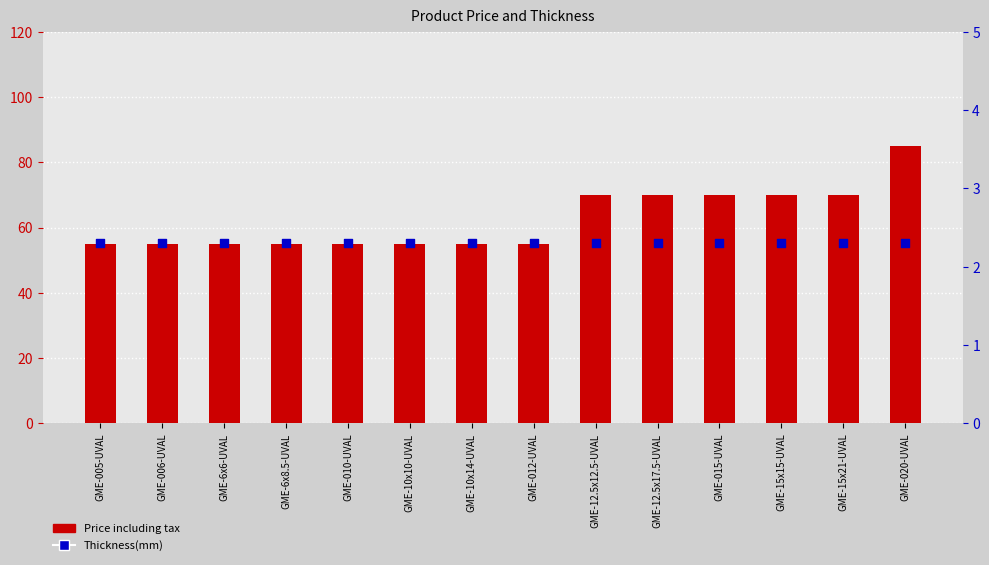

What is the total value across all series at GME-006-UVAL?

57.3